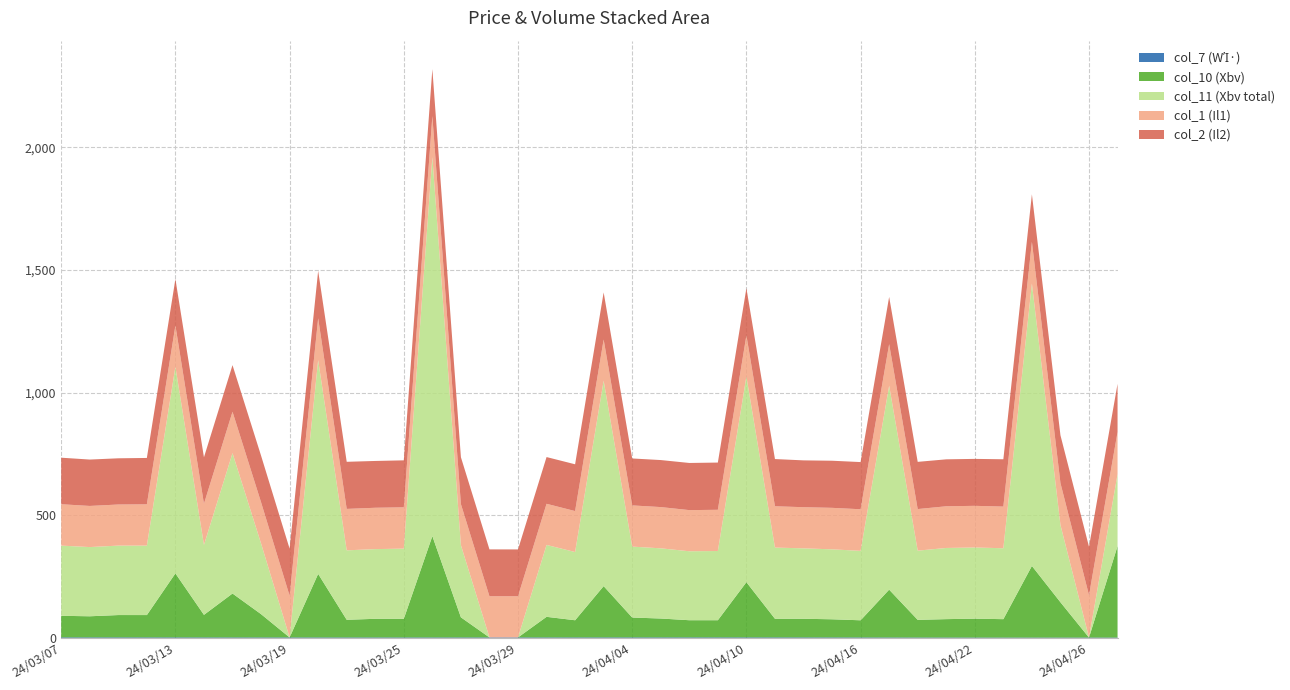

Reading left to right, transcribe all the data shown in this chart.

col_1: 24/03/07=168.7	24/03/08=167.6	24/03/11=167.5	24/03/12=168.3	24/03/13=168.2	24/03/14=167.8	24/03/15=168.7	24/03/18=168.0	24/03/19=169.9	24/03/20=170.6	24/03/21=168.9	24/03/22=168.5	24/03/25=168.4	24/03/26=167.7	24/03/27=167.3	24/03/28=167.8	24/03/29=167.8	24/04/01=167.7	24/04/02=166.9	24/04/03=168.0	24/04/04=167.9	24/04/05=168.1	24/04/08=167.7	24/04/09=168.0	24/04/10=167.8	24/04/11=168.4	24/04/12=167.7	24/04/15=169.2	24/04/16=169.5	24/04/17=169.6	24/04/18=169.5	24/04/19=169.9	24/04/22=169.8	24/04/23=169.8	24/04/24=169.8	24/04/25=170.6	24/04/26=172.8	24/04/29=171.6
col_2: 24/03/07=189.6	24/03/08=189.0	24/03/11=188.3	24/03/12=188.9	24/03/13=189.1	24/03/14=189.2	24/03/15=189.9	24/03/18=189.8	24/03/19=191.9	24/03/20=193.4	24/03/21=191.9	24/03/22=190.7	24/03/25=191.4	24/03/26=191.3	24/03/27=191.2	24/03/28=191.0	24/03/29=190.9	24/04/01=190.4	24/04/02=190.7	24/04/03=191.9	24/04/04=191.3	24/04/05=191.6	24/04/08=192.1	24/04/09=192.4	24/04/10=192.1	24/04/11=192.3	24/04/12=190.8	24/04/15=191.9	24/04/16=192.2	24/04/17=192.3	24/04/18=192.3	24/04/19=191.3	24/04/22=191.3	24/04/23=192.8	24/04/24=193.6	24/04/25=194.8	24/04/26=197.3	24/04/29=196.3
col_7: 24/03/07=2.5	24/03/08=2.5	24/03/11=2.5	24/03/12=2.5	24/03/13=2.4	24/03/14=2.4	24/03/15=2.3	24/03/18=2.3	24/03/19=2.3	24/03/20=2.2	24/03/21=2.3	24/03/22=2.2	24/03/25=2.2	24/03/26=2.3	24/03/27=2.3	24/03/28=2.3	24/03/29=2.3	24/04/01=2.3	24/04/02=2.4	24/04/03=2.4	24/04/04=2.4	24/04/05=2.4	24/04/08=2.5	24/04/09=2.5	24/04/10=2.5	24/04/11=2.5	24/04/12=2.4	24/04/15=2.3	24/04/16=2.2	24/04/17=2.1	24/04/18=2.0	24/04/19=1.9	24/04/22=1.8	24/04/23=1.8	24/04/24=1.7	24/04/25=1.7	24/04/26=1.7	24/04/29=1.7
col_10: 24/03/07=88.0	24/03/08=86.0	24/03/11=91.0	24/03/12=91.0	24/03/13=261.0	24/03/14=92.0	24/03/15=179.0	24/03/18=95.0	24/03/19=0.0	24/03/20=259.0	24/03/21=72.0	24/03/22=76.0	24/03/25=76.0	24/03/26=413.0	24/03/27=82.0	24/03/28=0.0	24/03/29=0.0	24/04/01=84.0	24/04/02=70.0	24/04/03=209.0	24/04/04=81.0	24/04/05=77.0	24/04/08=70.0	24/04/09=70.0	24/04/10=225.0	24/04/11=76.0	24/04/12=76.0	24/04/15=74.0	24/04/16=70.0	24/04/17=195.0	24/04/18=72.0	24/04/19=75.0	24/04/22=77.0	24/04/23=75.0	24/04/24=292.0	24/04/25=144.0	24/04/26=0.0	24/04/29=373.0
col_11: 24/03/07=286.0	24/03/08=282.0	24/03/11=283.0	24/03/12=283.0	24/03/13=842.0	24/03/14=285.0	24/03/15=572.0	24/03/18=288.0	24/03/19=0.0	24/03/20=871.0	24/03/21=283.0	24/03/22=284.0	24/03/25=286.0	24/03/26=1544.0	24/03/27=294.0	24/03/28=0.0	24/03/29=0.0	24/04/01=293.0	24/04/02=278.0	24/04/03=837.0	24/04/04=289.0	24/04/05=286.0	24/04/08=281.0	24/04/09=282.0	24/04/10=838.0	24/04/11=290.0	24/04/12=287.0	24/04/15=285.0	24/04/16=283.0	24/04/17=831.0	24/04/18=282.0	24/04/19=290.0	24/04/22=290.0	24/04/23=289.0	24/04/24=1151.0	24/04/25=315.0	24/04/26=0.0	24/04/29=293.0